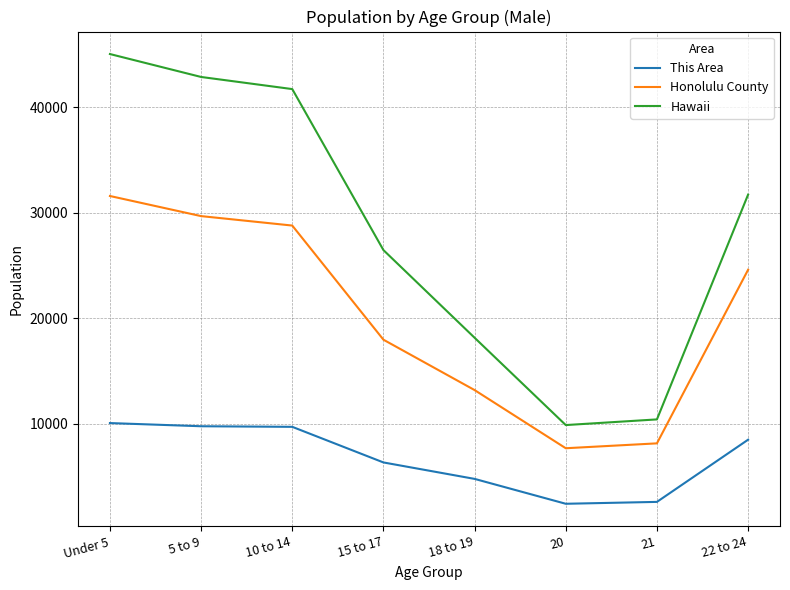

True or false: This Area and Honolulu County cross at least once.

False